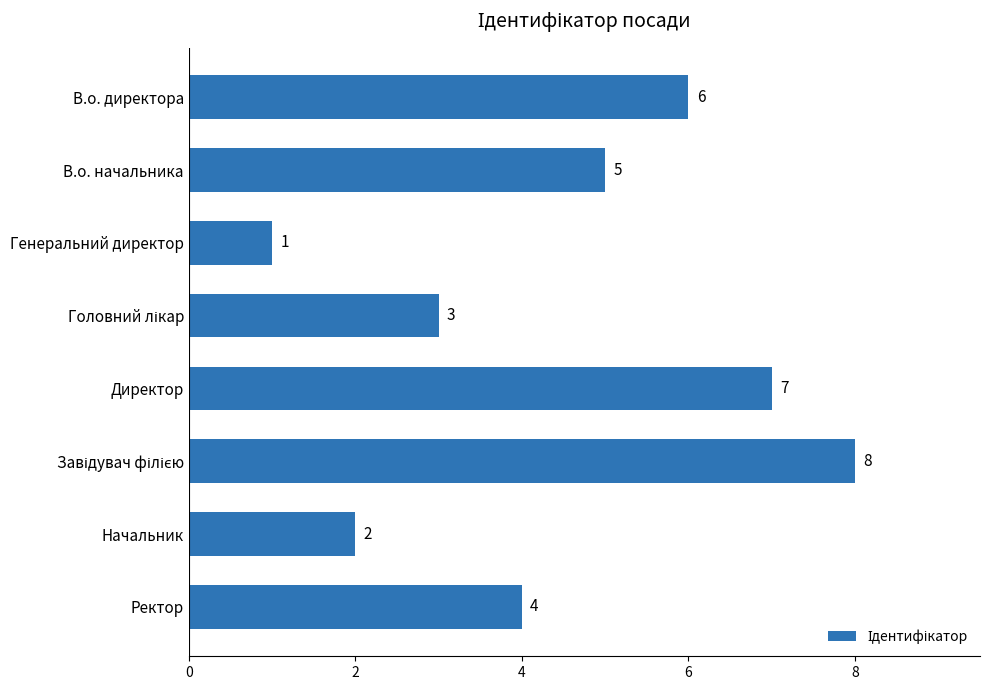

Reading top to bottom, list all the values displayed in this chart.

6	5	1	3	7	8	2	4